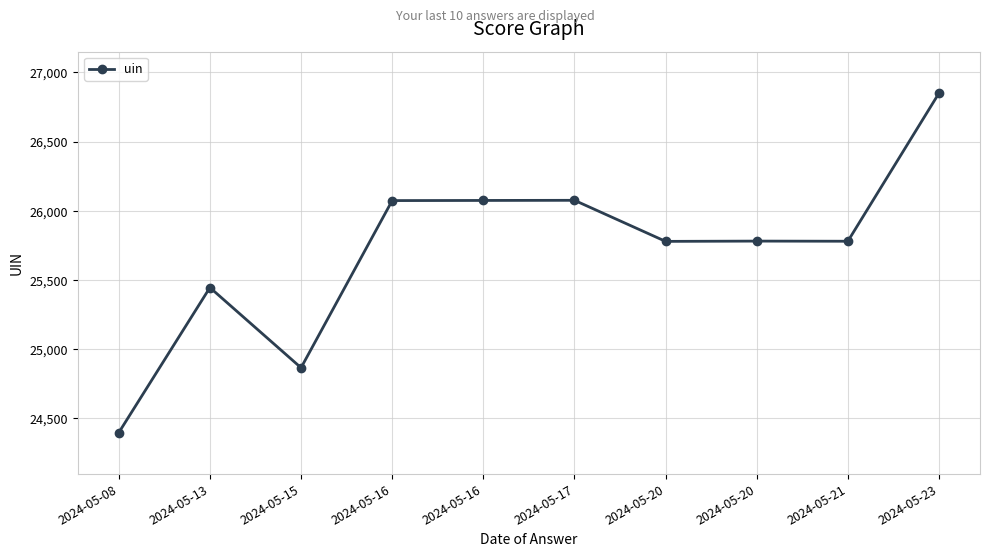

Reading left to right, list all the values displayed in this chart.

24395	25444	24864	26073	26074	26075	25778	25780	25779	26850